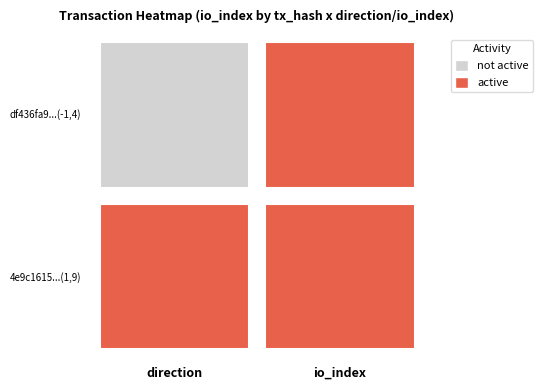

Which series has the widest spread of values?

4e9c1615af0d00c4136dd8e6555986eab969a31